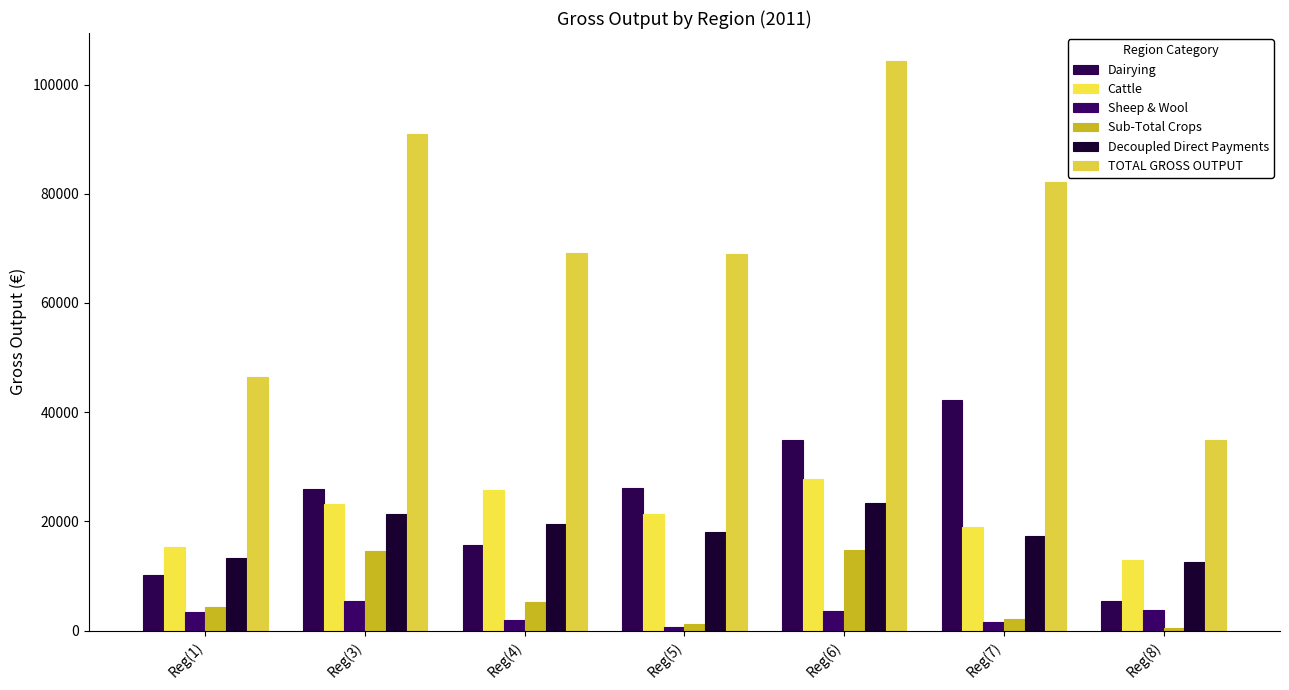

Count the TOTAL GROSS OUTPUT values in the range 46432 to 90934.

5